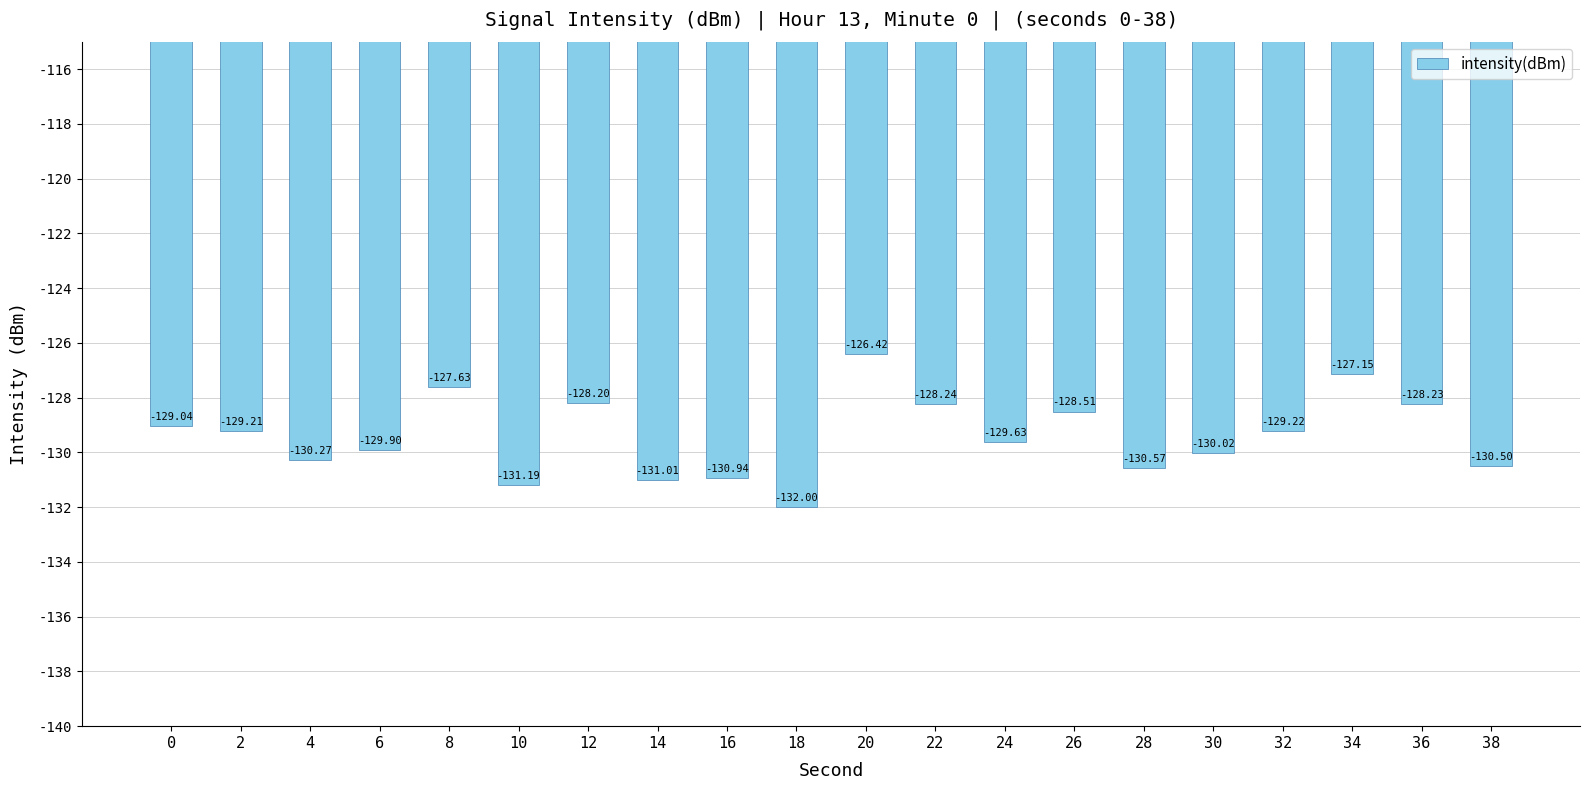

Rank the categories by value from highest to lowest.

20, 34, 8, 12, 36, 22, 26, 0, 2, 32, 24, 6, 30, 4, 38, 28, 16, 14, 10, 18